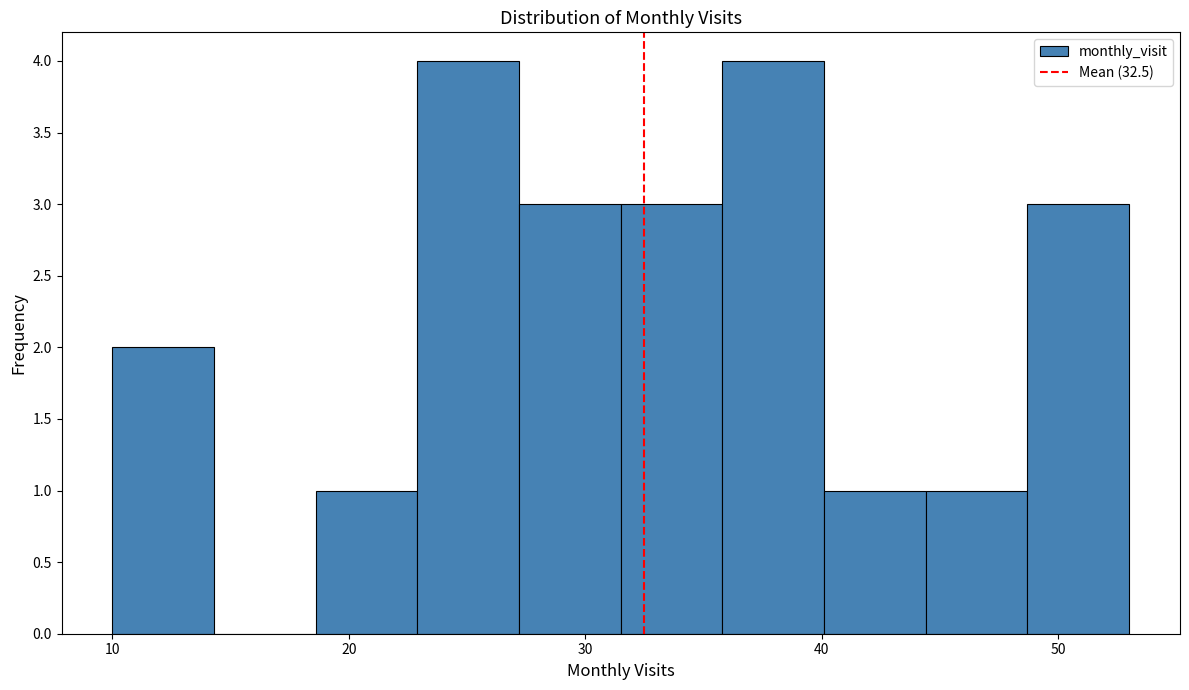

What is the height of the bar covering 35.8 to 40.1 on the x-axis? Neither the bar edges nor the heights are printed on the chart, so give them approximately, as read against the axes.

4